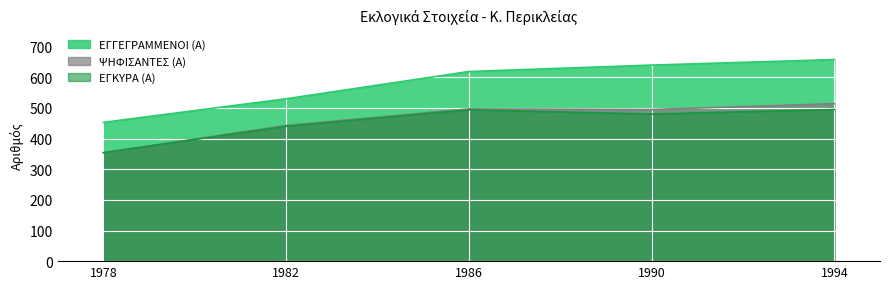

The value of ΕΓΚΥΡΑ (Α) at 1986 is 494. True or false?

True